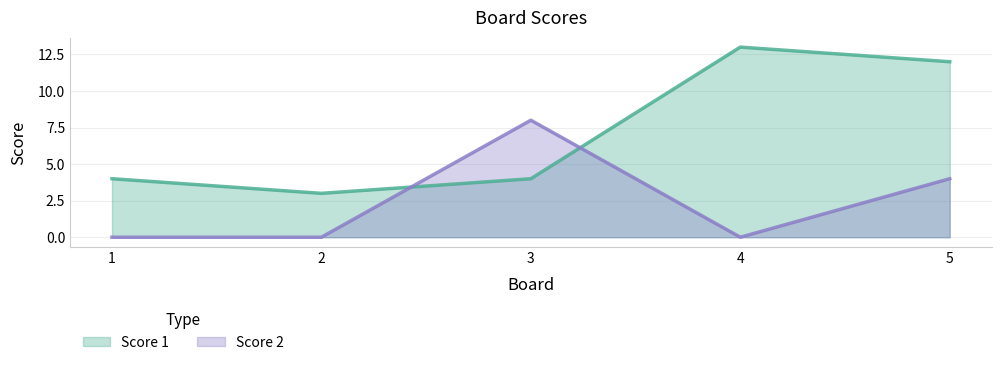

True or false: Score 2 has a value of 6 at 5.

False